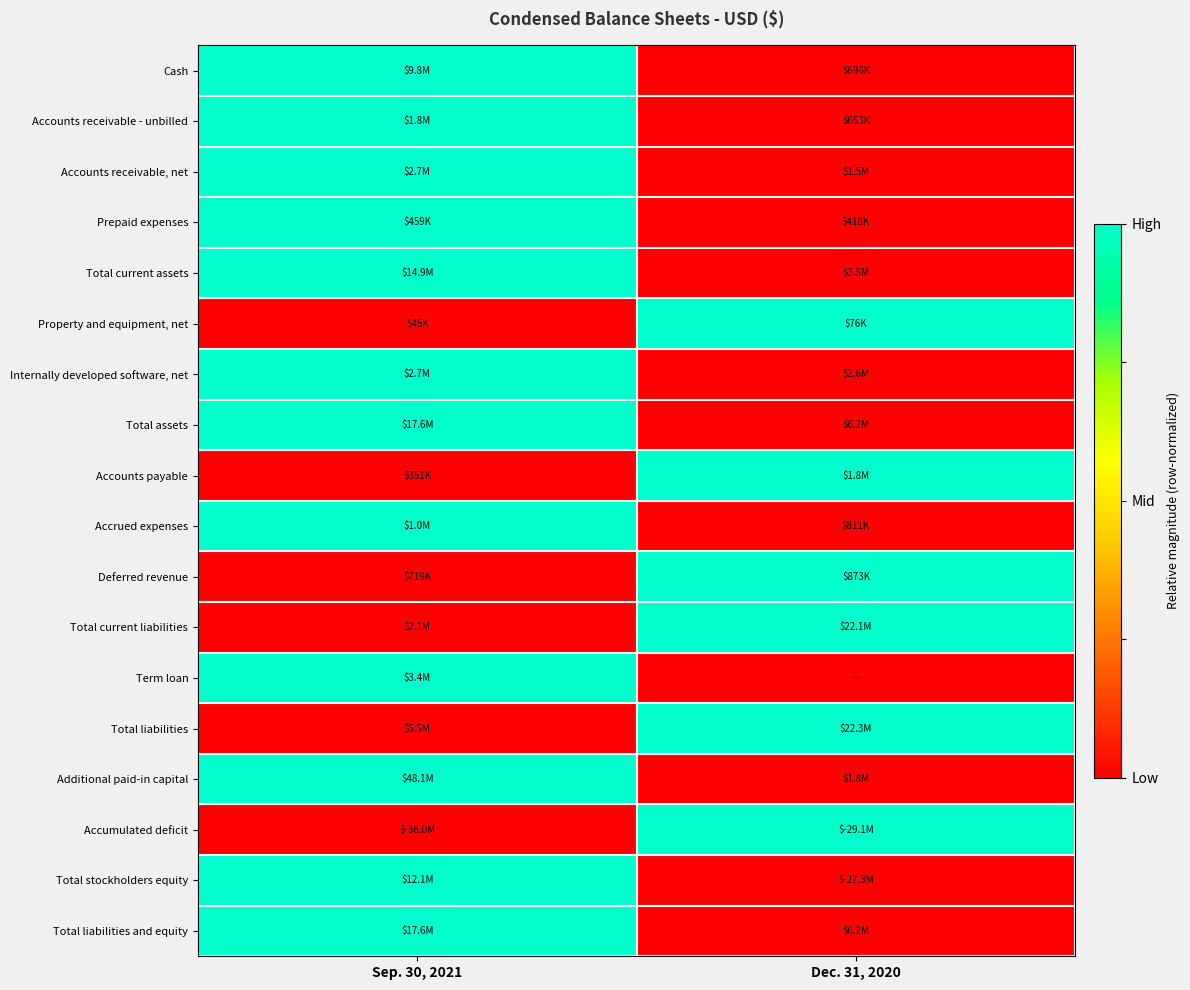

Reading right to left, what are all the values shown in this chart?

Cash: Dec. 31, 2020=0	Sep. 30, 2021=1
Accounts receivable - unbilled: Dec. 31, 2020=0	Sep. 30, 2021=1
Accounts receivable, net: Dec. 31, 2020=0	Sep. 30, 2021=1
Prepaid expenses: Dec. 31, 2020=0	Sep. 30, 2021=1
Total current assets: Dec. 31, 2020=0	Sep. 30, 2021=1
Property and equipment, net: Dec. 31, 2020=1	Sep. 30, 2021=0
Internally developed software, net: Dec. 31, 2020=0	Sep. 30, 2021=1
Total assets: Dec. 31, 2020=0	Sep. 30, 2021=1
Accounts payable: Dec. 31, 2020=1	Sep. 30, 2021=0
Accrued expenses: Dec. 31, 2020=0	Sep. 30, 2021=1
Deferred revenue: Dec. 31, 2020=1	Sep. 30, 2021=0
Total current liabilities: Dec. 31, 2020=1	Sep. 30, 2021=0
Term loan: Dec. 31, 2020=0	Sep. 30, 2021=1
Total liabilities: Dec. 31, 2020=1	Sep. 30, 2021=0
Additional paid-in capital: Dec. 31, 2020=0	Sep. 30, 2021=1
Accumulated deficit: Dec. 31, 2020=1	Sep. 30, 2021=0
Total stockholders equity: Dec. 31, 2020=0	Sep. 30, 2021=1
Total liabilities and equity: Dec. 31, 2020=0	Sep. 30, 2021=1